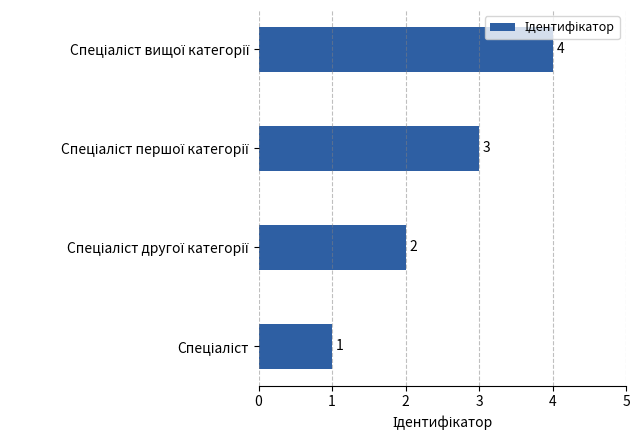

What is the maximum value shown in the chart?

4